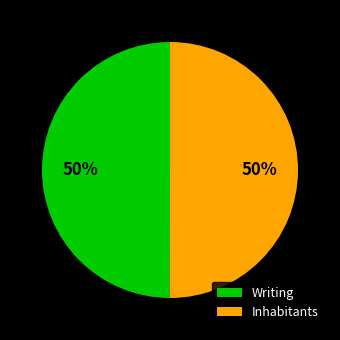

To the nearest percent, what is the combined percentage of Writing and Inhabitants?

100%